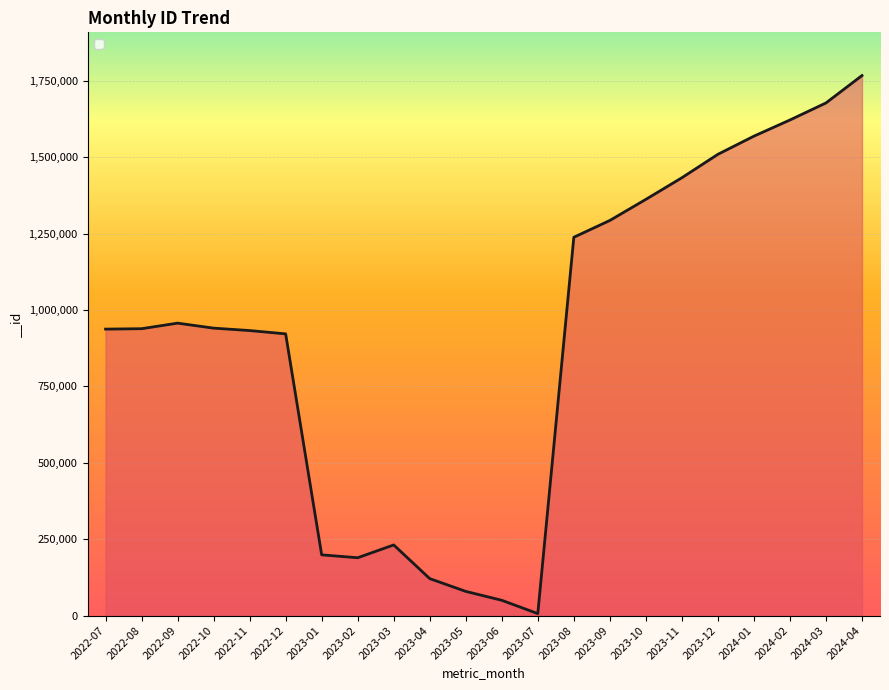

The value at 2023-11 is 1433181. True or false?

True